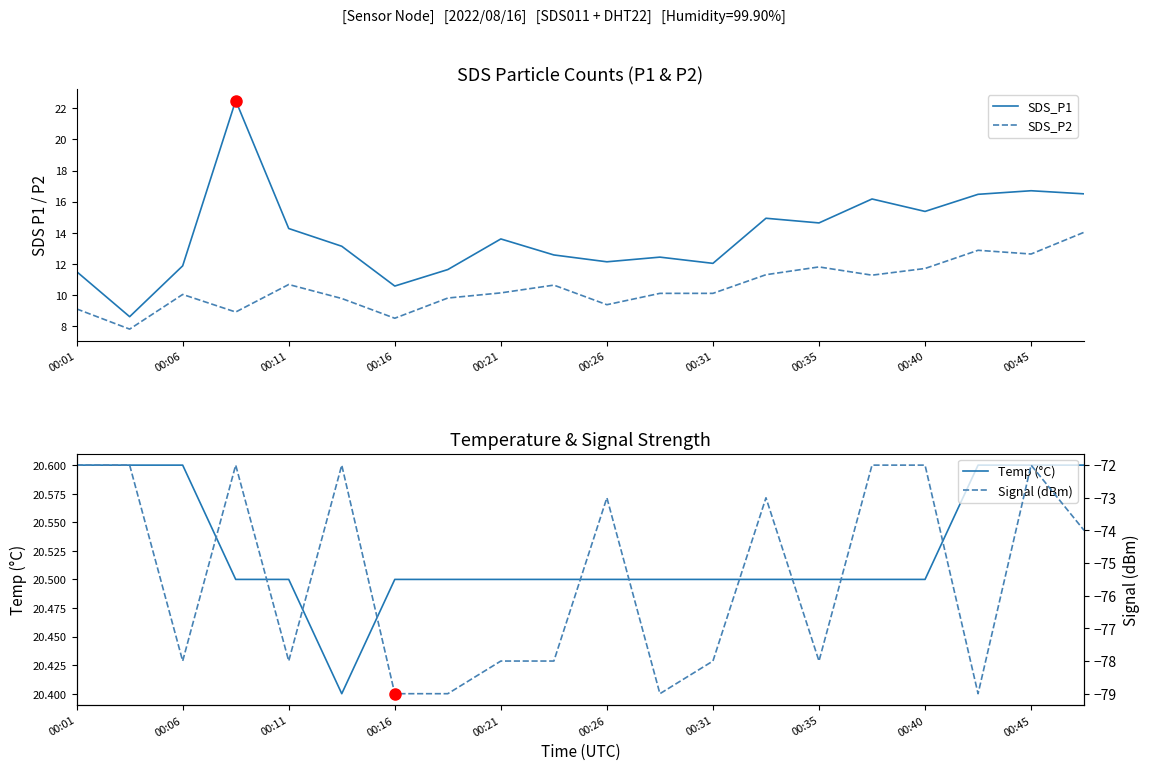

What is the highest value of the Temp (°C) series?

20.6